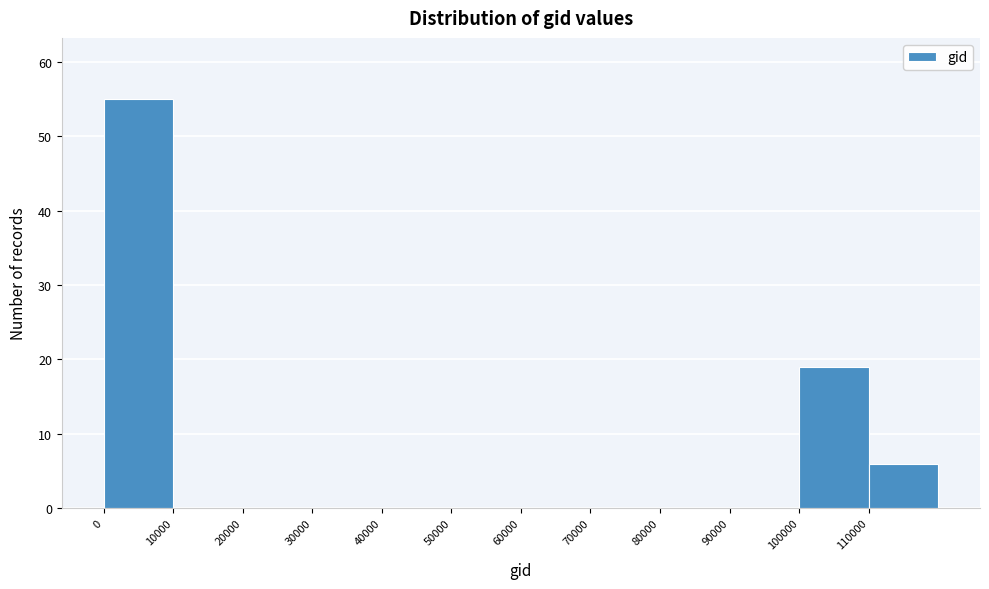

What is the height of the bar covering 110000 to 120000 on the x-axis? The values are not printed on the chart, so give them approximately, as read against the axis.

6